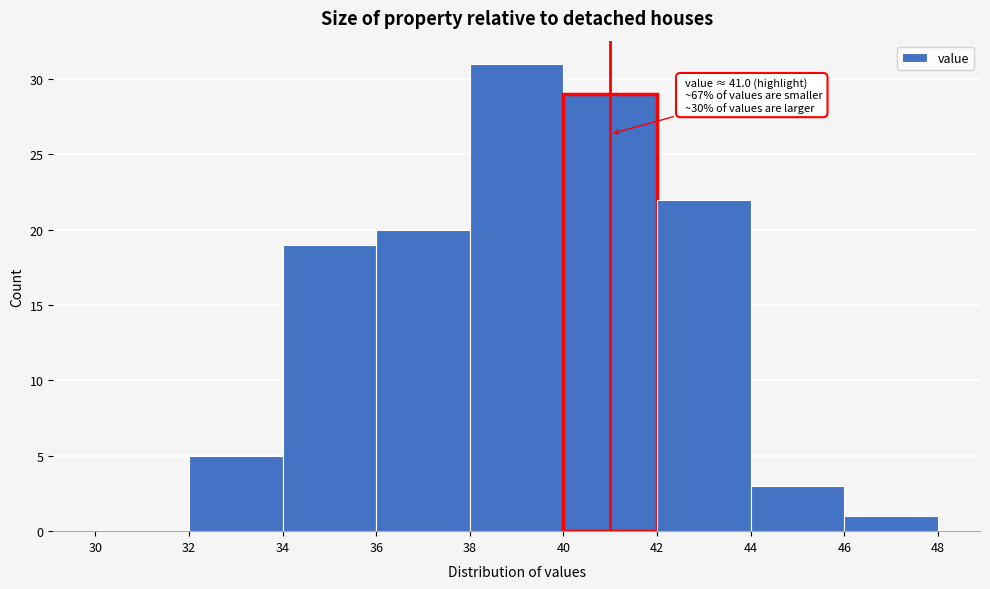

Over which range of the x-axis is the bar tallest?

38 to 40